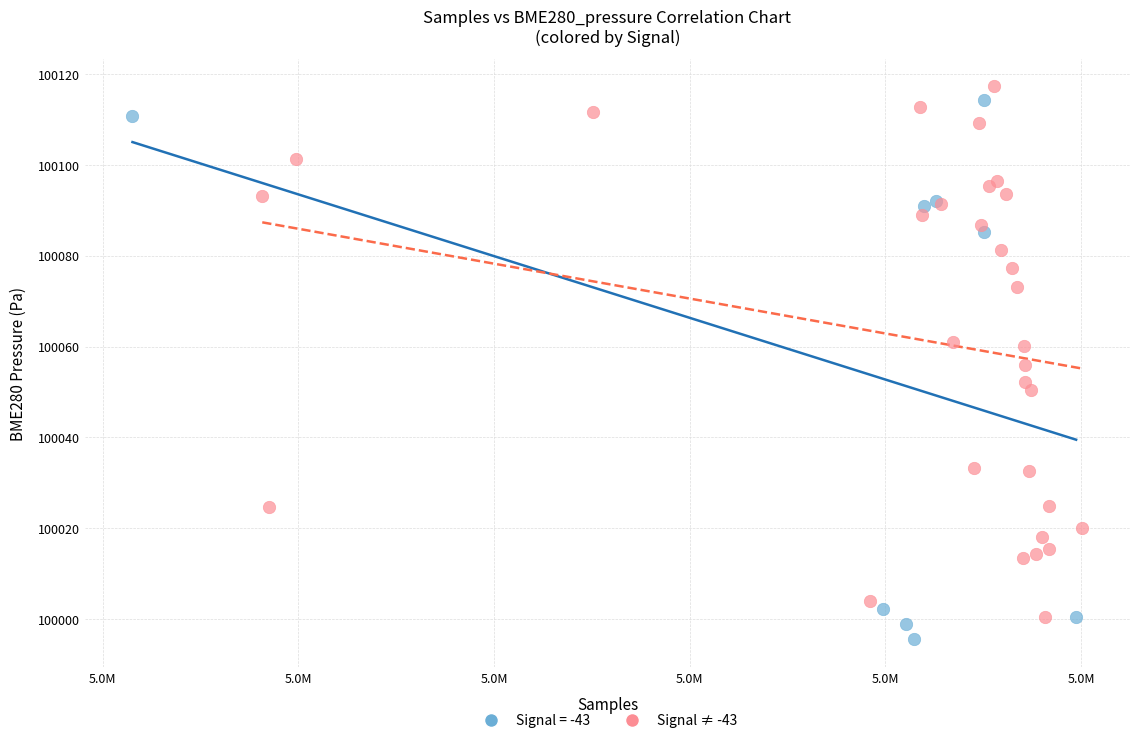

What are all the series names shown in the legend?

Signal = -43, Signal ≠ -43